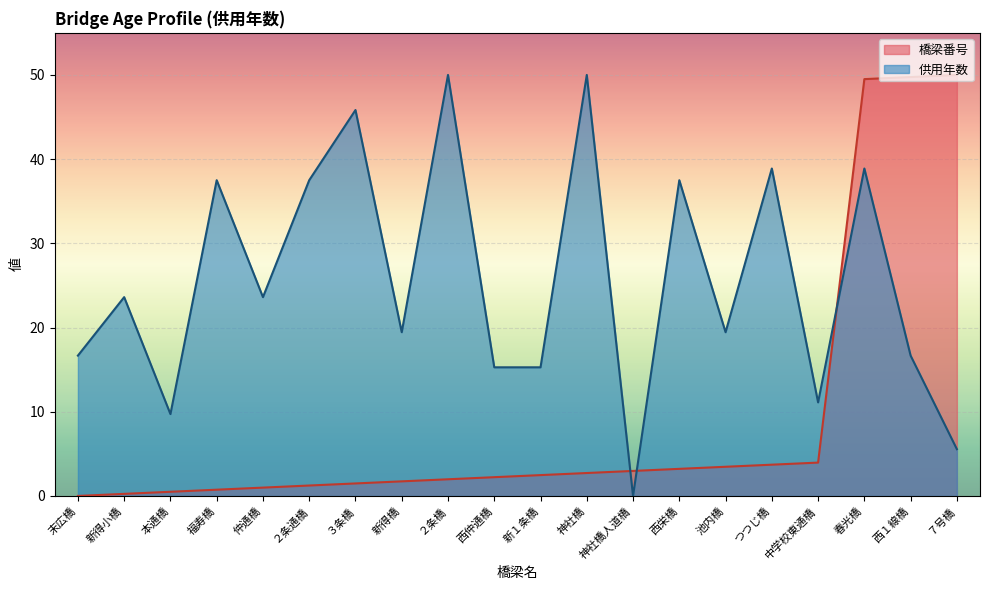

What is the sum of all 供用年数 values?

512.5